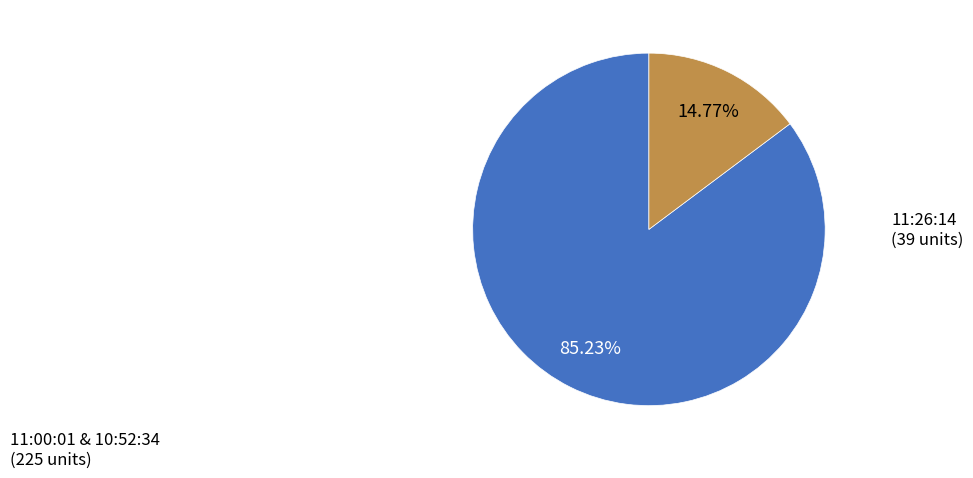

Which has a higher value, 11:00:01 & 10:52:34 or 11:26:14?

11:00:01 & 10:52:34